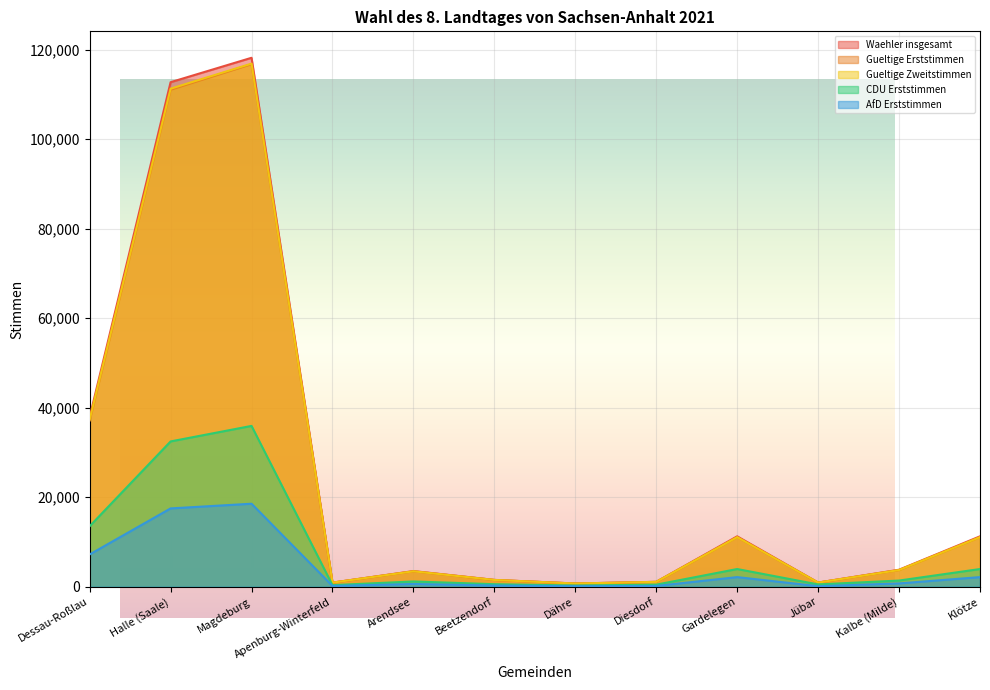

True or false: CDU Erststimmen has more than 0 points higher than both neighbors.

True